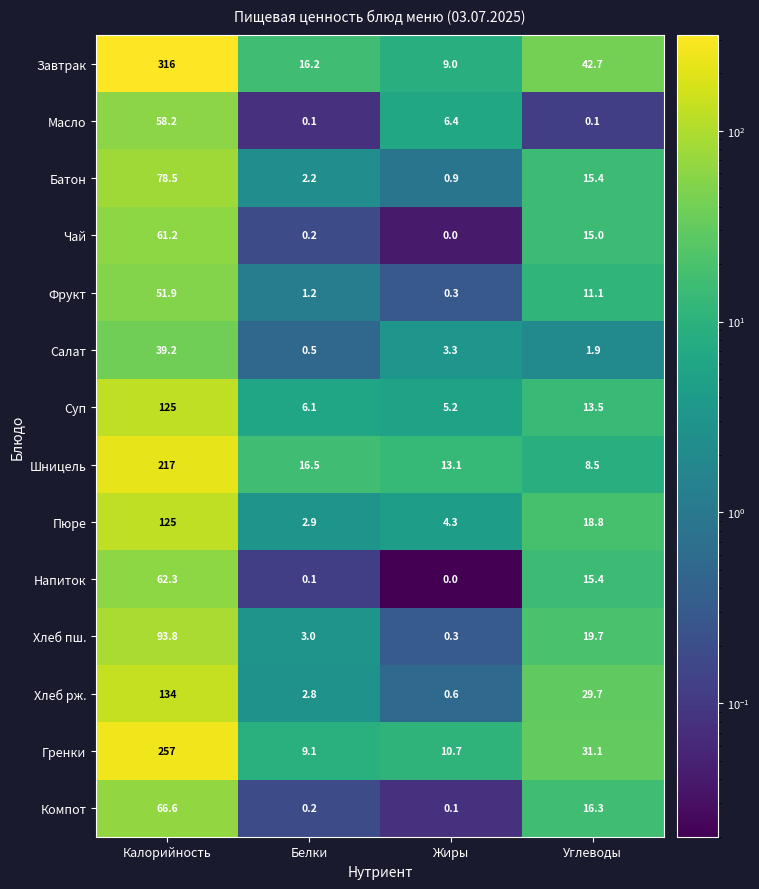

Is it true that Хлеб пш. equals 19.7 at Углеводы?

True